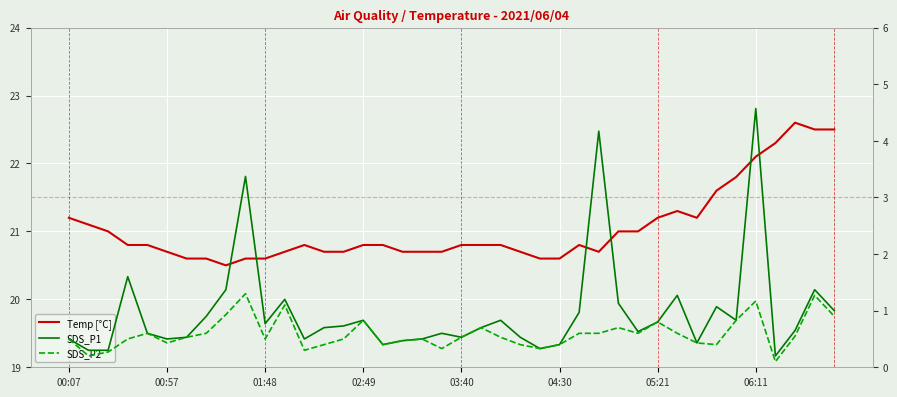

The value of Temp [°C] at 37 is 10.7. True or false?

False